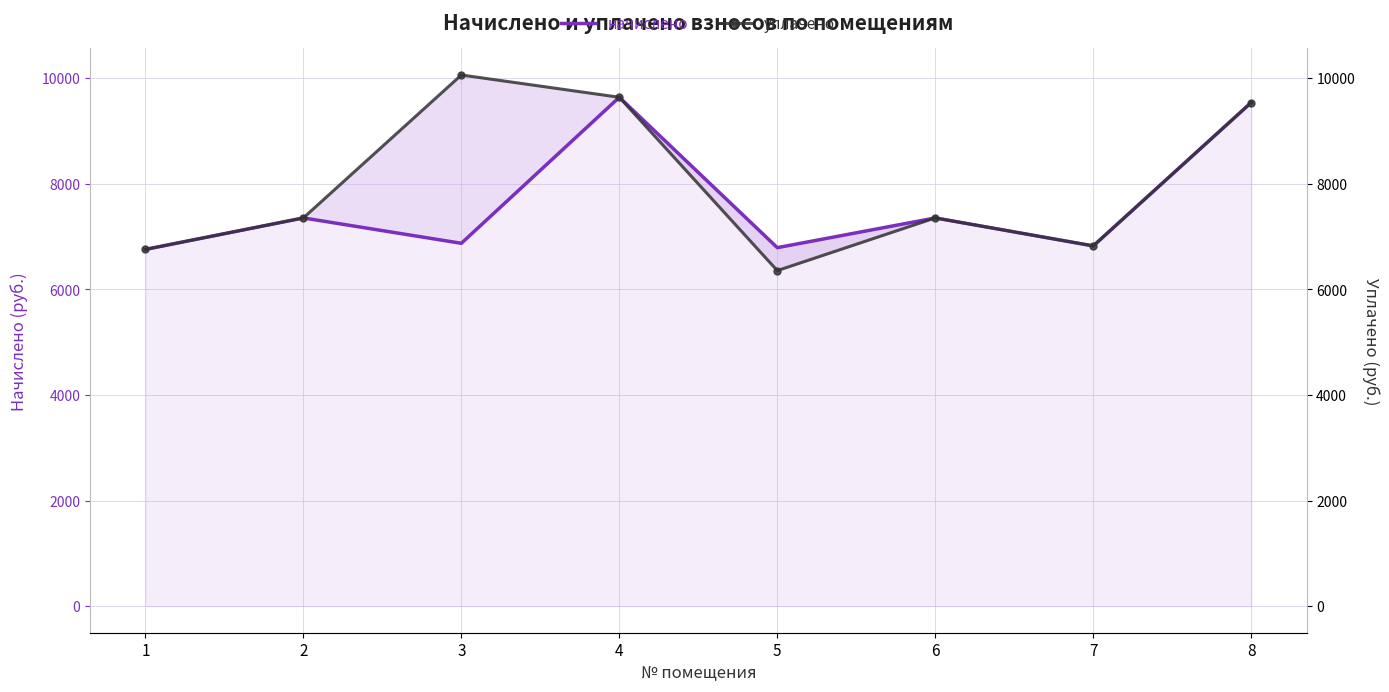

What is the maximum value for уплачено?

10059.6